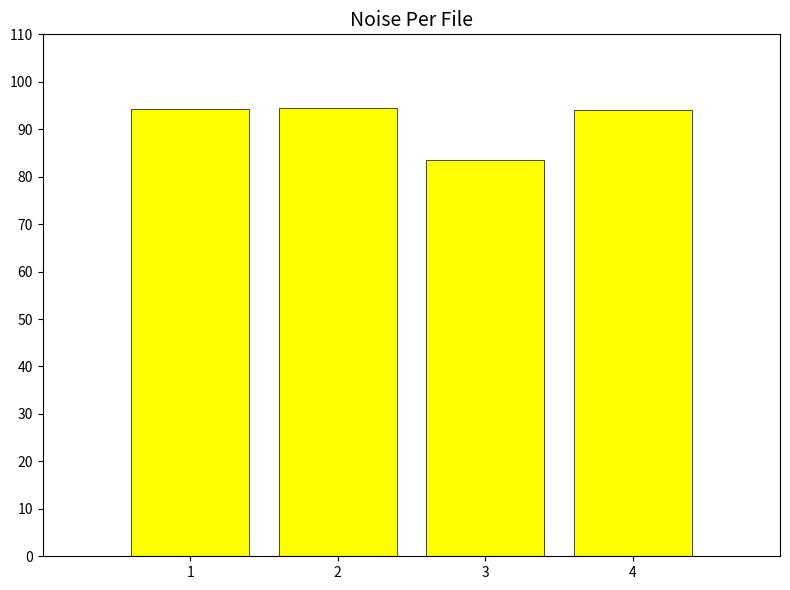

What is the change in value from 2 to 4?

-0.4